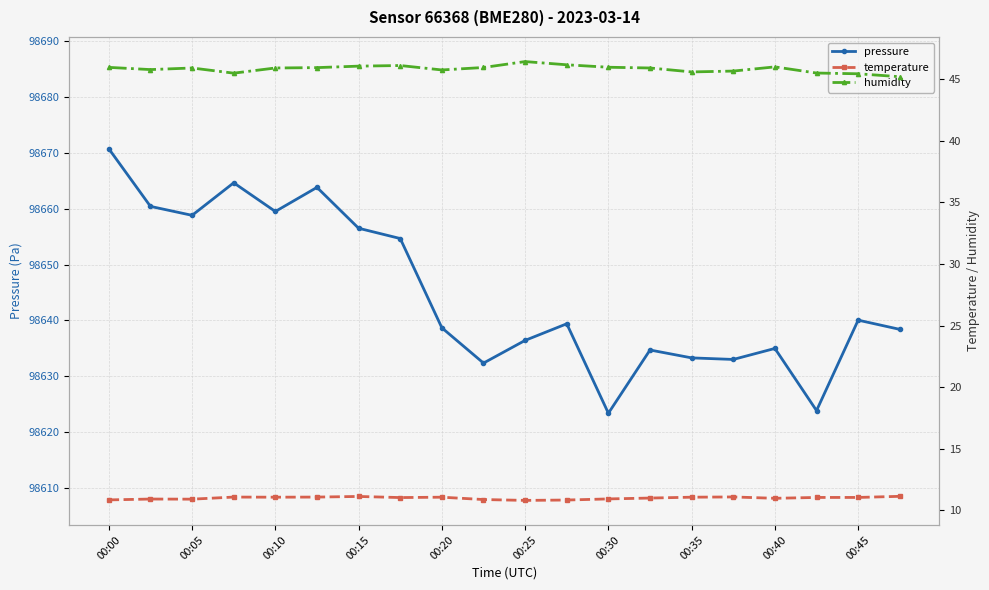

Is this an area chart (filled region under the line)?

No